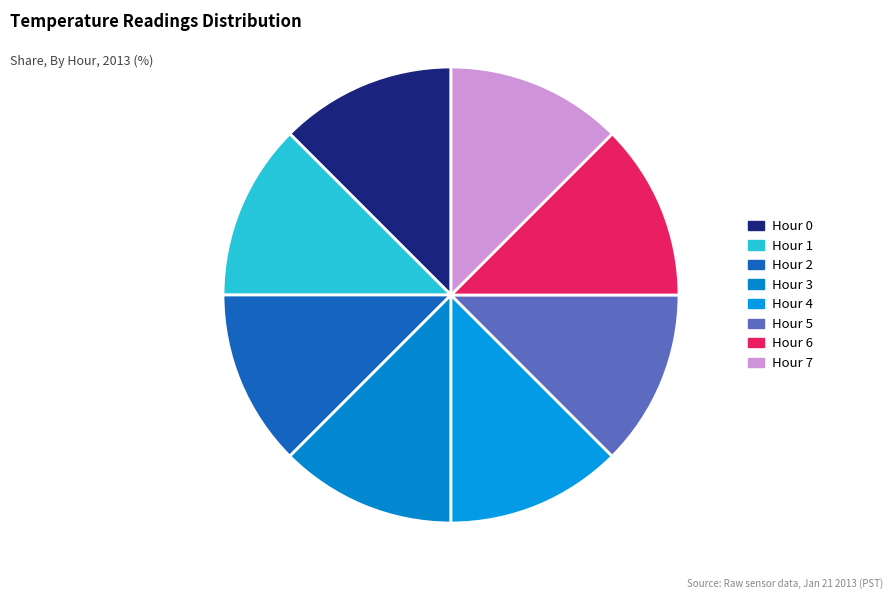

Is the sum of Hour 6 and Hour 2 greater than half?

No